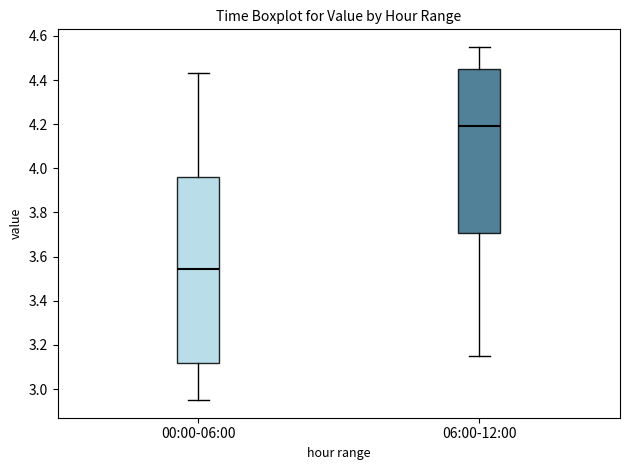

Reading left to right, transcribe this box plot: for each box, give where its median line is, the range the box spans, and where its two whiskers end, as read against the y-axis. The values are not printed on the chart, so give them approximately, as read against the axis.

00:00-06:00: median 3.54, box 3.12 to 3.96, whiskers 2.96 to 4.44
06:00-12:00: median 4.20, box 3.70 to 4.46, whiskers 3.16 to 4.56